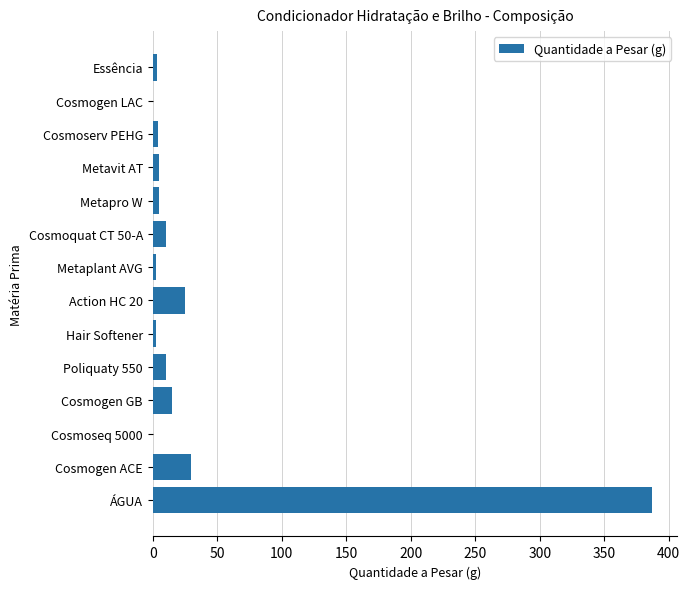

What is the sum of the values at ÁGUA and Action HC 20?

412.3